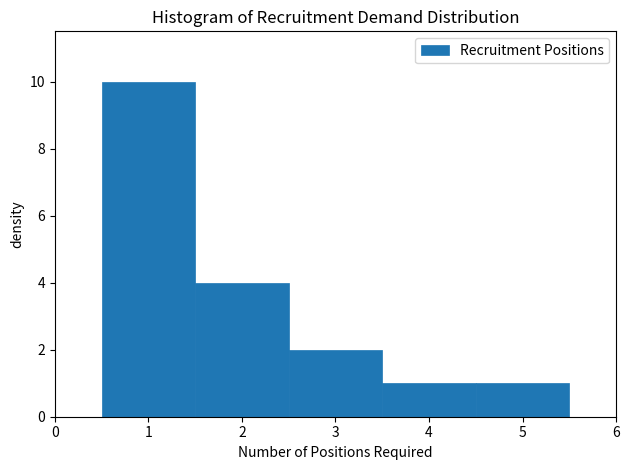

Reading left to right, list every bar in this chart as the range it spans on the x-axis followed by its height. The values are not printed on the chart, so give them approximately, as read against the axis.

0.5 to 1.5: 10
1.5 to 2.5: 4
2.5 to 3.5: 2
3.5 to 4.5: 1
4.5 to 5.5: 1